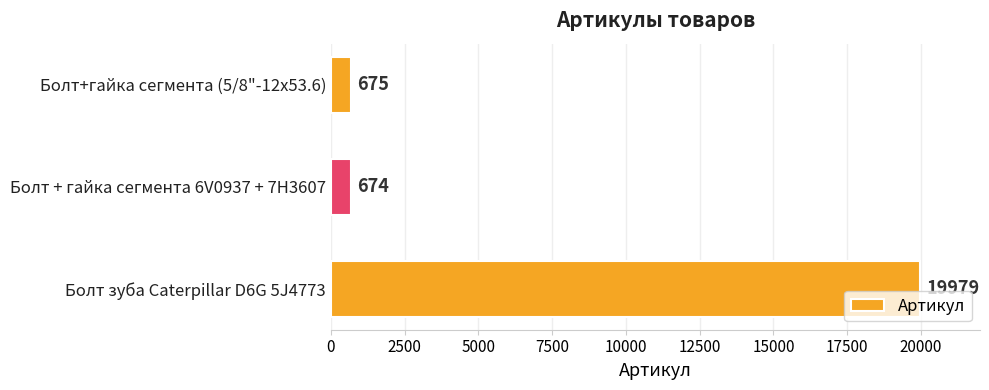

What is the change in value from Болт+гайка сегмента (5/8"-12х53.6) to Болт зуба Caterpillar D6G 5J4773?

+19304